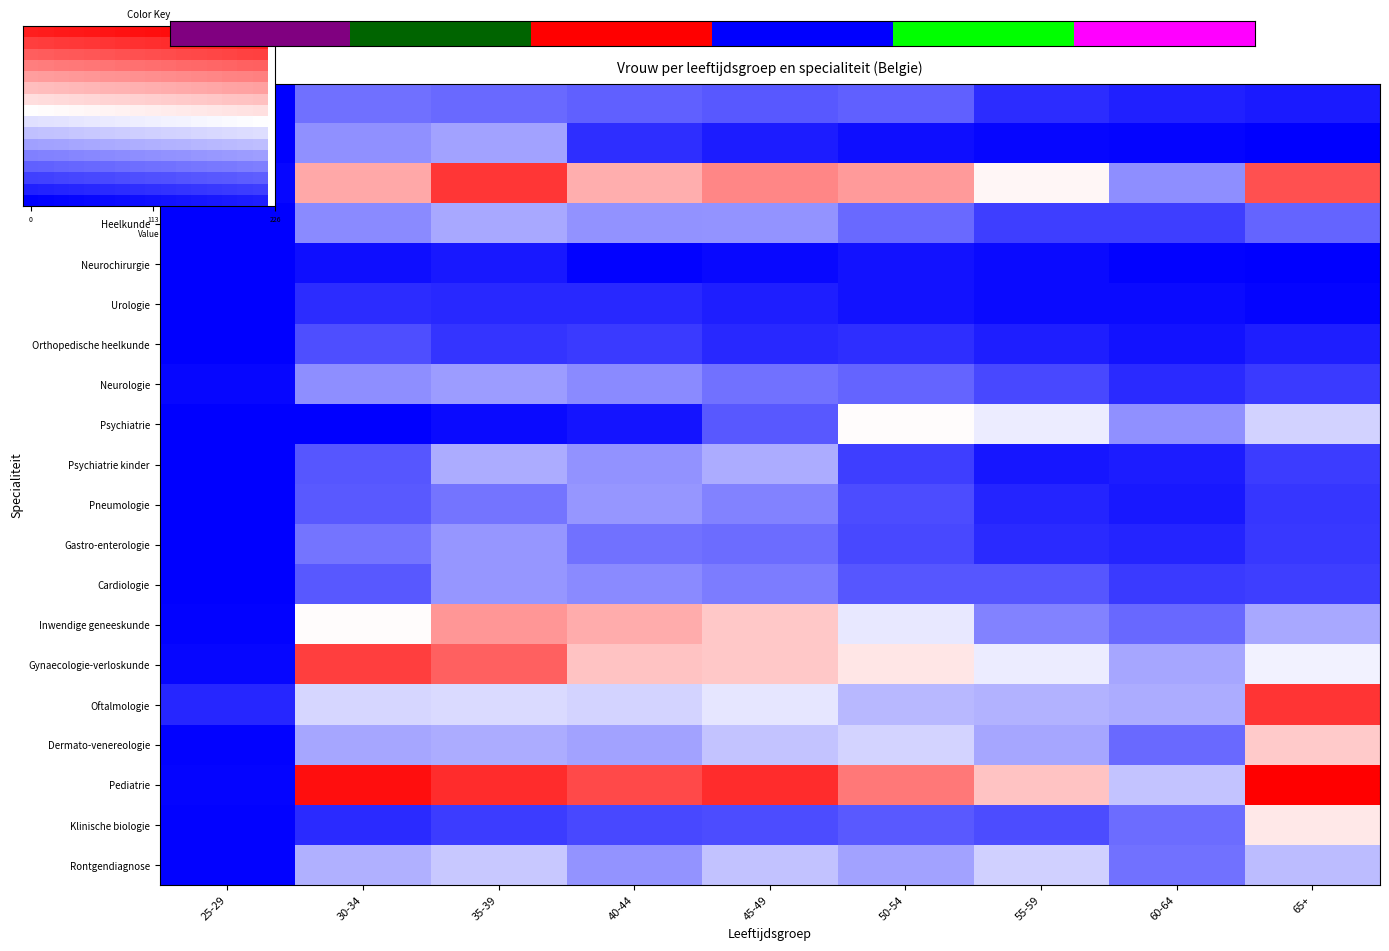

Is it true that Oftalmologie equals 124 at 40-44?

False